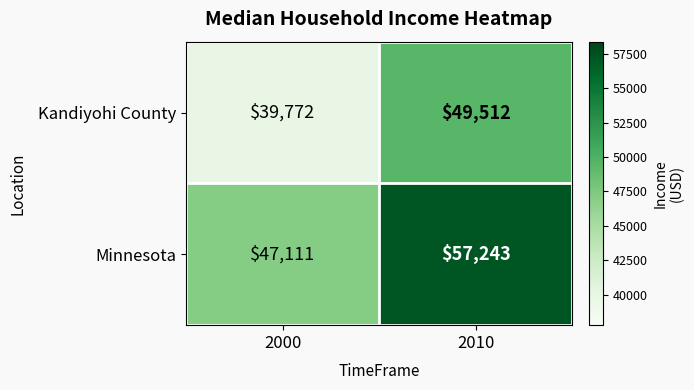

How many categories are shown in the chart?

2